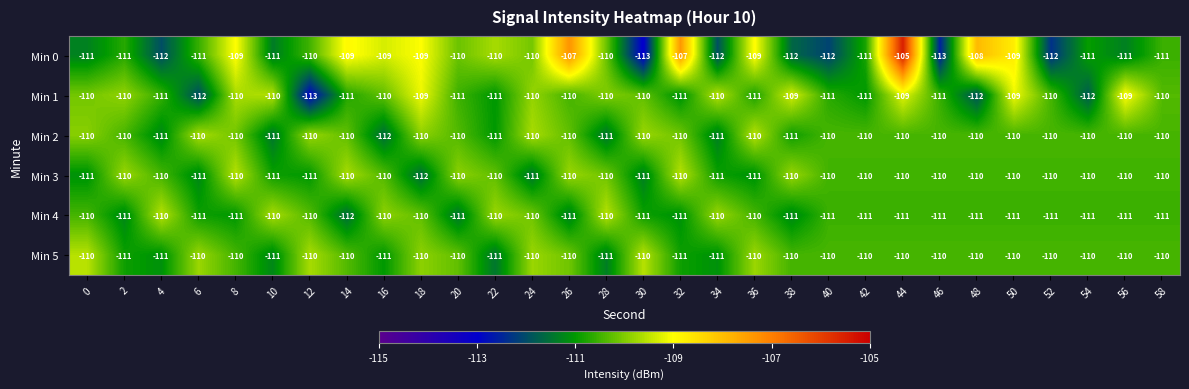

What is the sum of all Min 3 values?

-3310